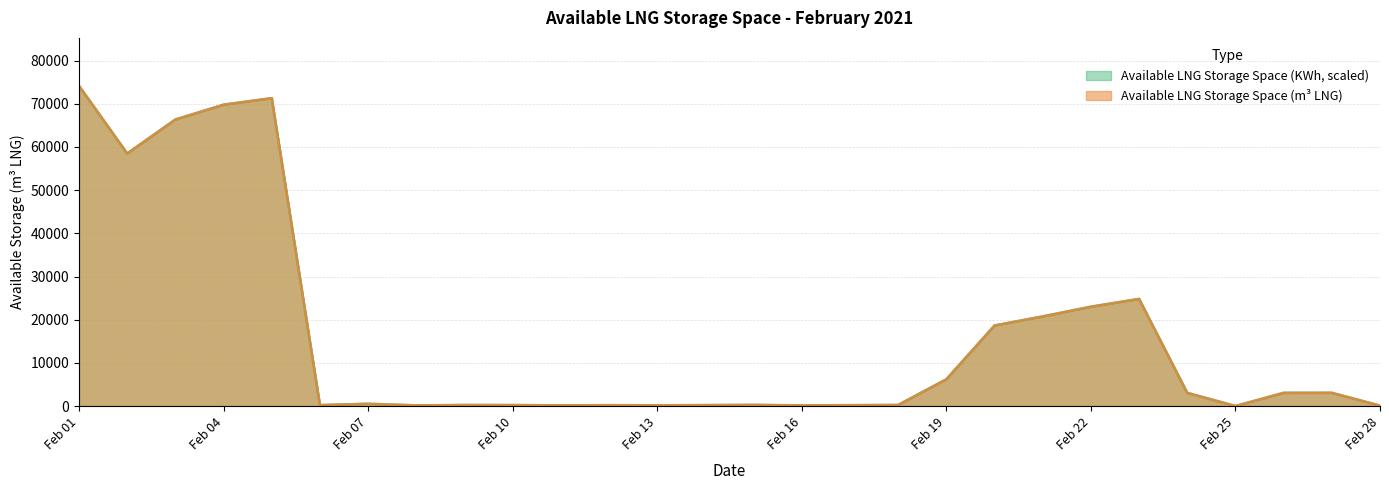

What is the maximum value shown in the chart?

74152.0